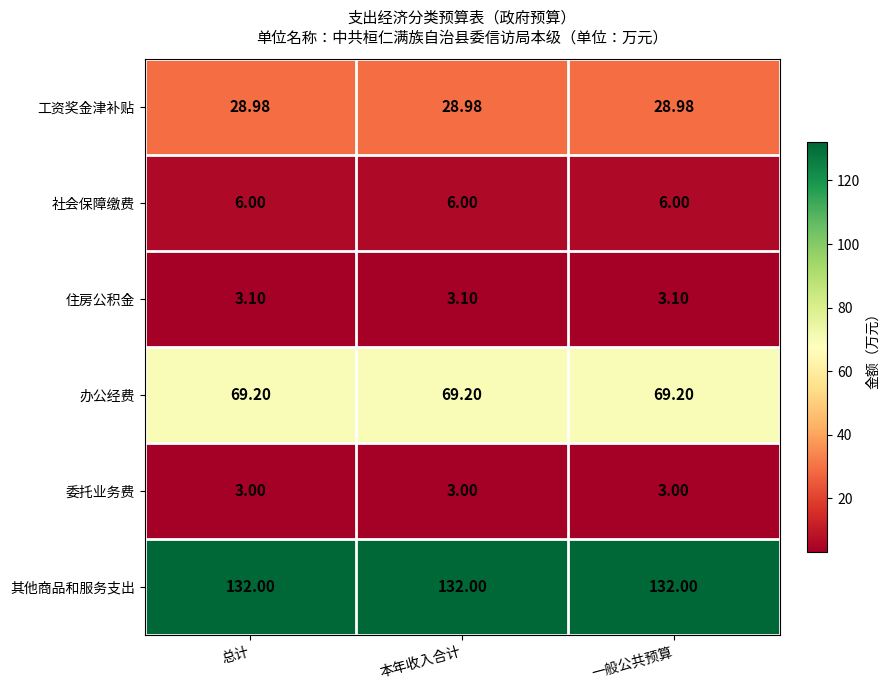

What is the difference between the highest and lowest values at 本年收入合计?

129.0